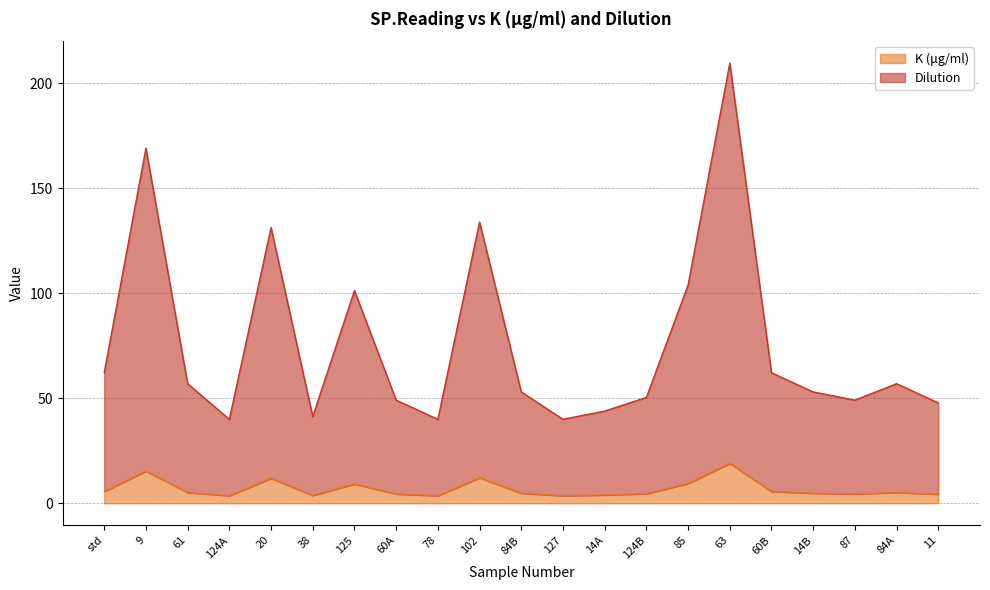

True or false: Dilution and K (μg/ml) intersect in this chart.

False